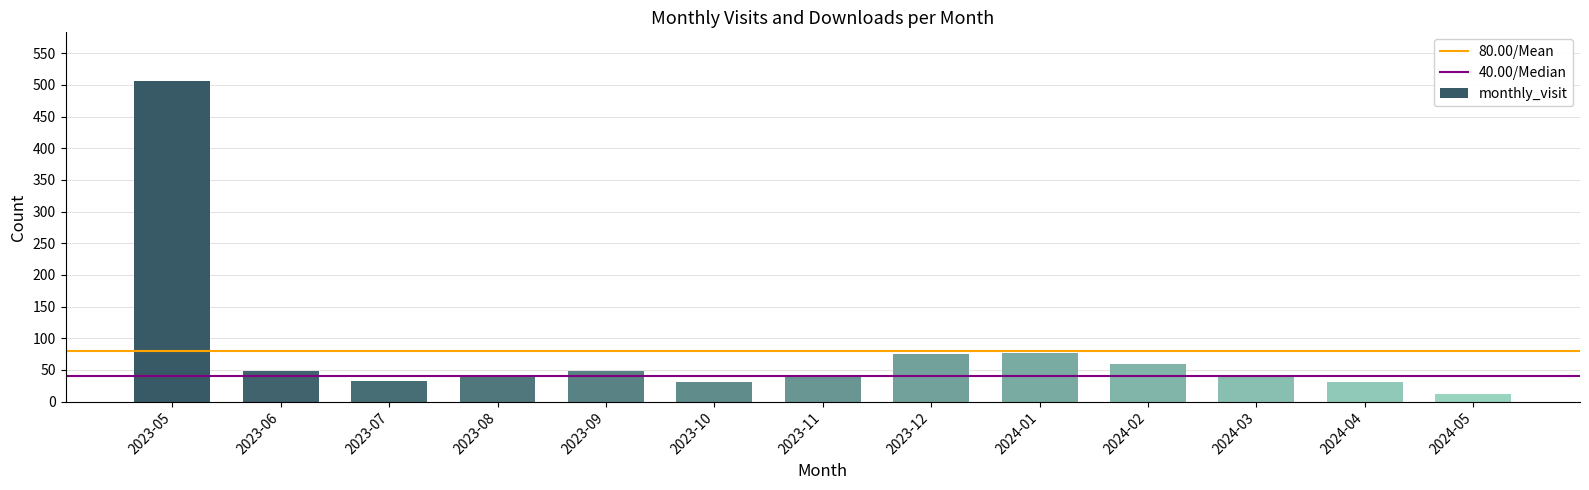

What is the sum of all values?

1040